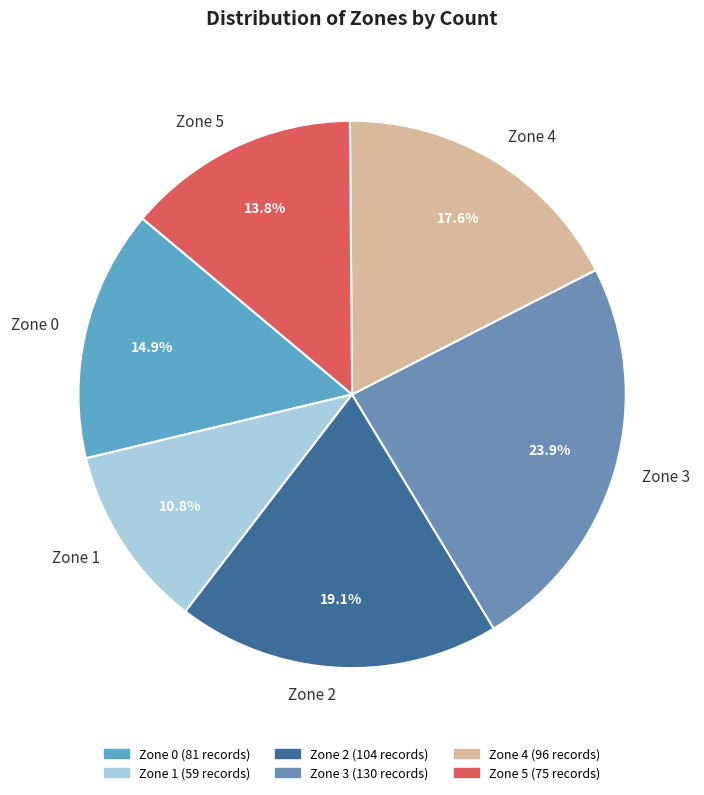

Rank the categories by value from lowest to highest.

Zone 1, Zone 5, Zone 0, Zone 4, Zone 2, Zone 3